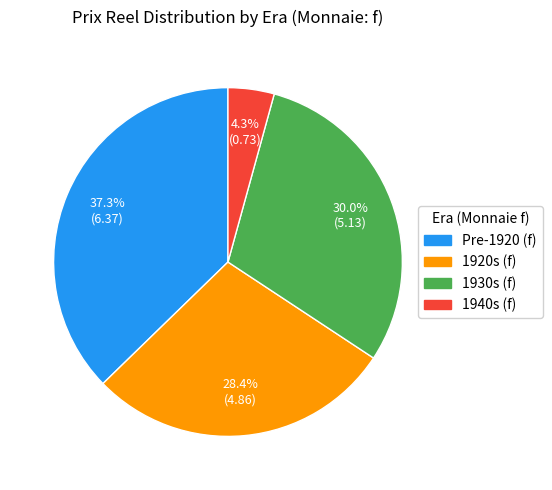

Rank the categories by value from lowest to highest.

1940s (f), 1920s (f), 1930s (f), Pre-1920 (f)